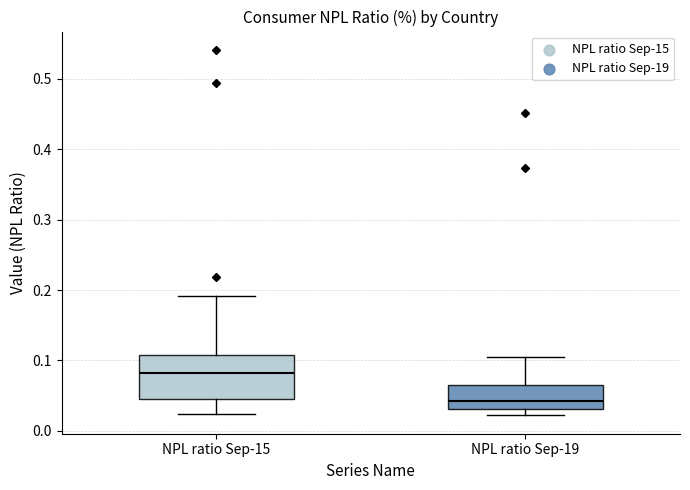

Which box's median line is the highest?

NPL ratio Sep-15